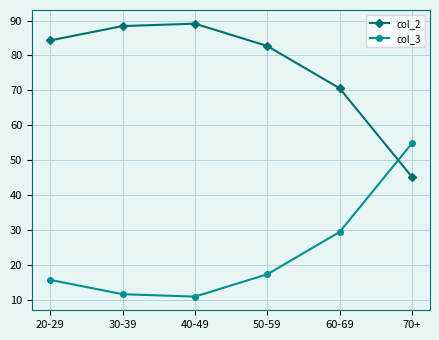

At how many categories does at least one series exceed 53?

6